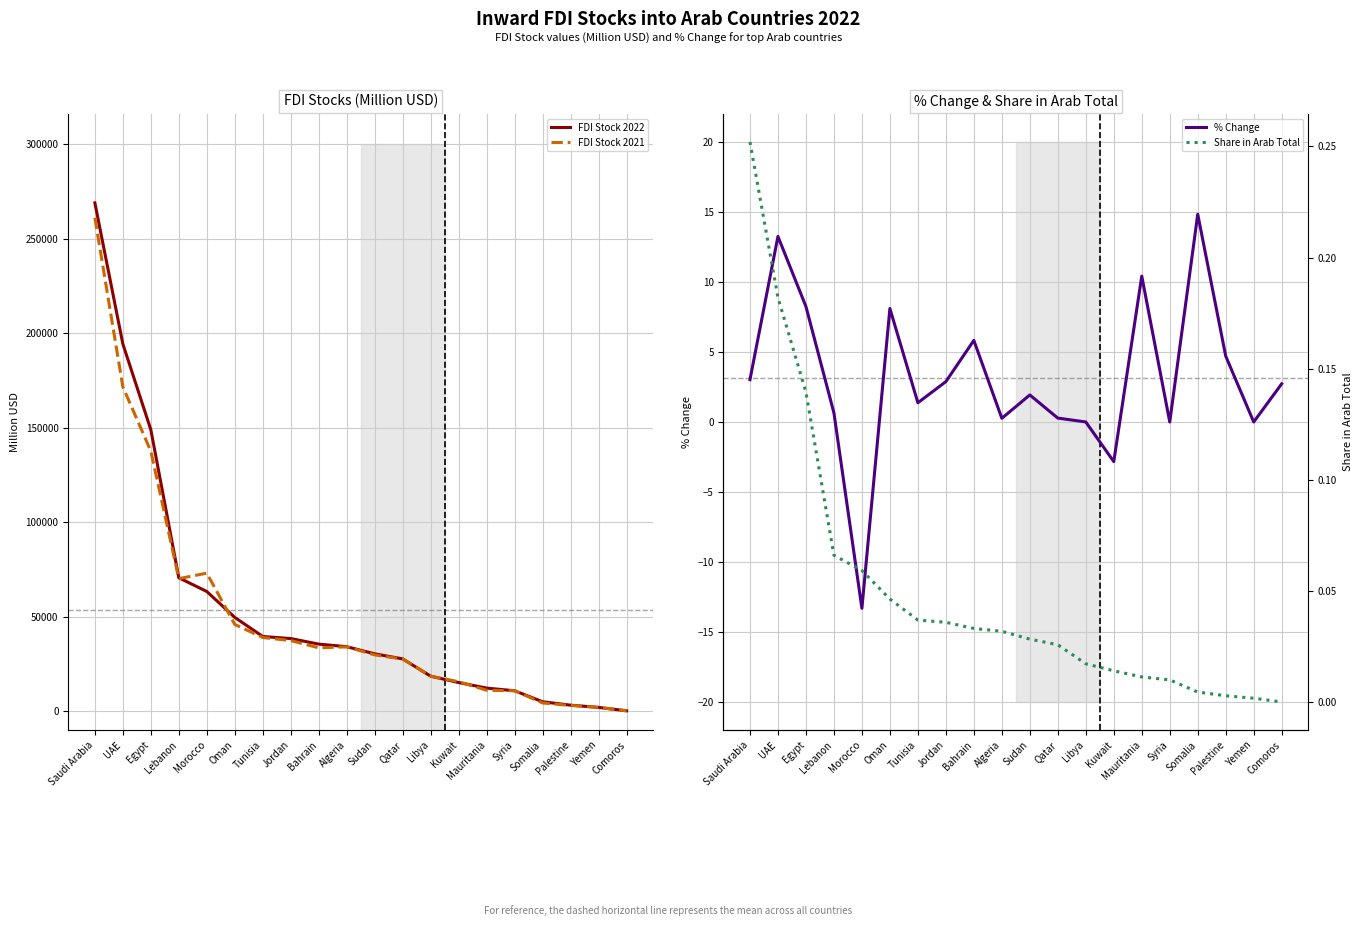

Which series has the largest range (max minus min)?

FDI Stock 2022